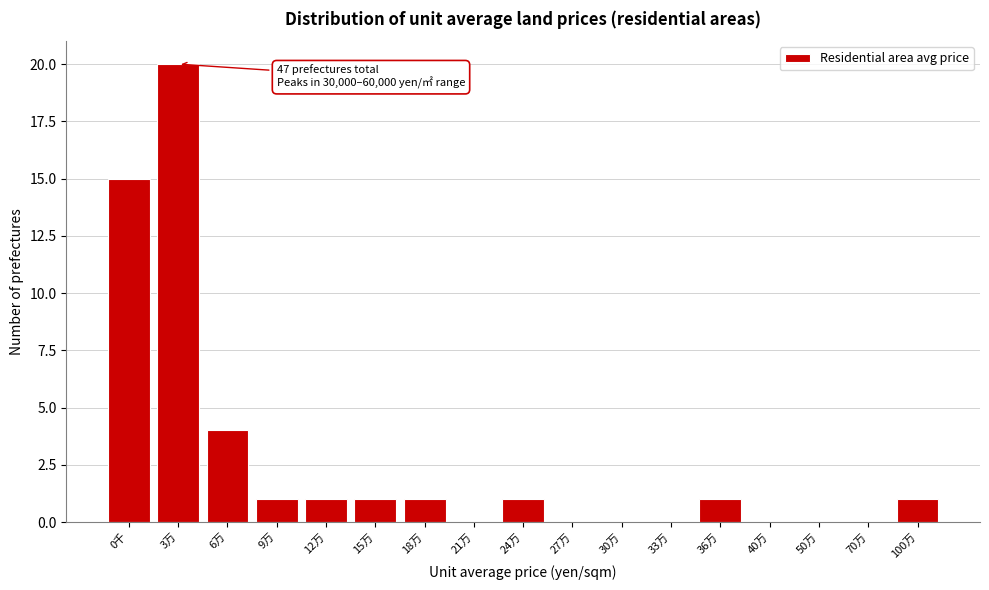

Reading left to right, extract all data points from this chart.

0千=15	3万=20	6万=4	9万=1	12万=1	15万=1	18万=1	21万=0	24万=1	27万=0	30万=0	33万=0	36万=1	40万=0	50万=0	70万=0	100万=1